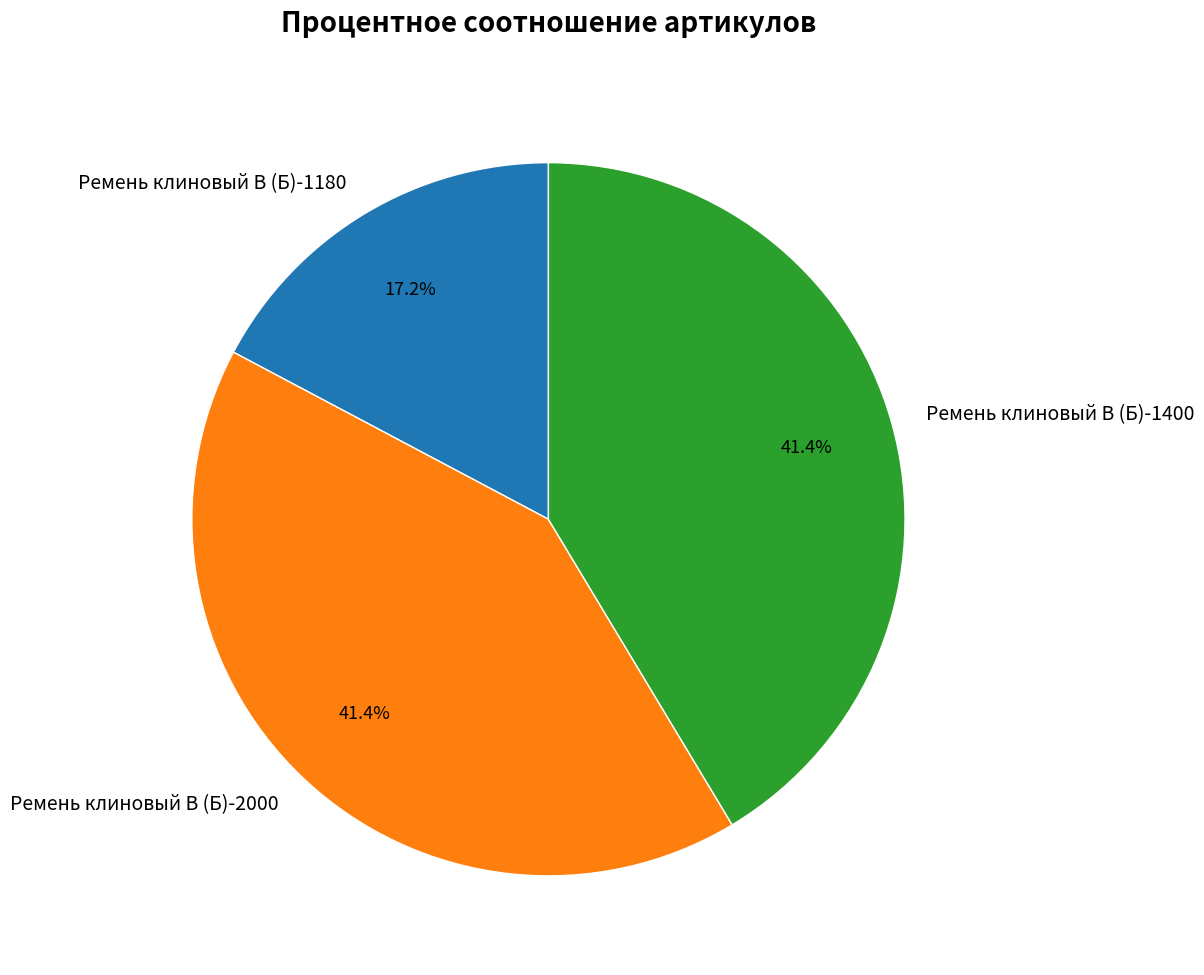

Does any single category account for the majority?

No